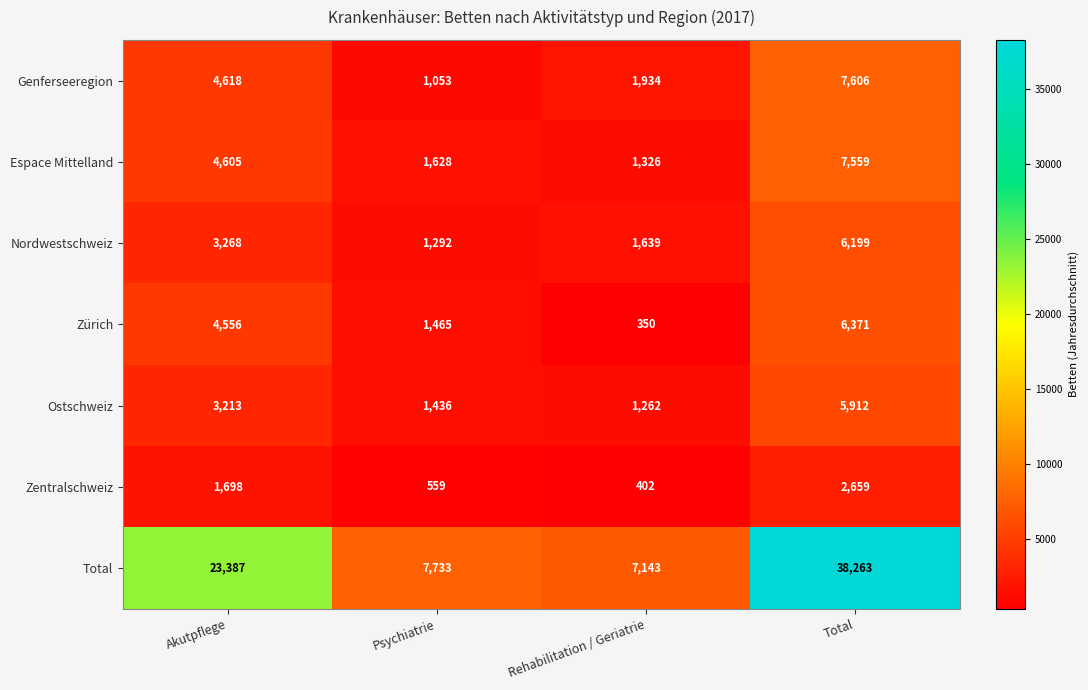

Where is Ostschweiz nearest to the value 3587?

Akutpflege